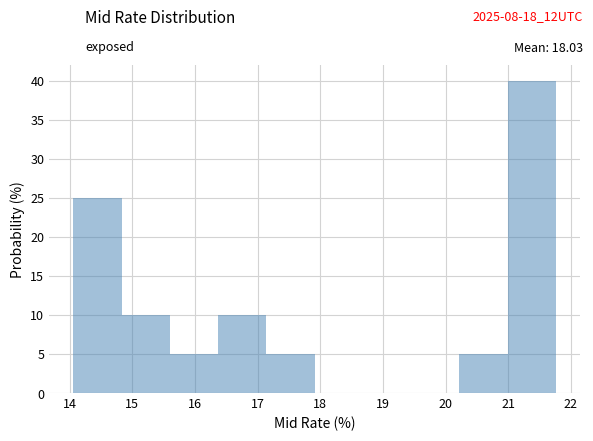

What is the height of the bar covering 20.99 to 21.76 on the x-axis? Neither the bar edges nor the heights are printed on the chart, so give them approximately, as read against the axes.

40